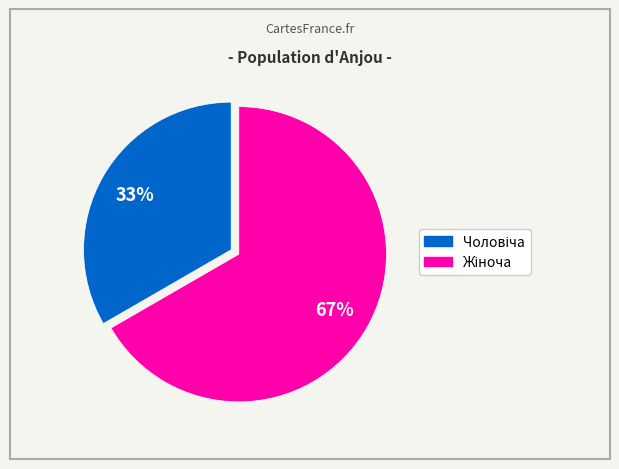

To the nearest percent, what is the average slice percentage?

50%